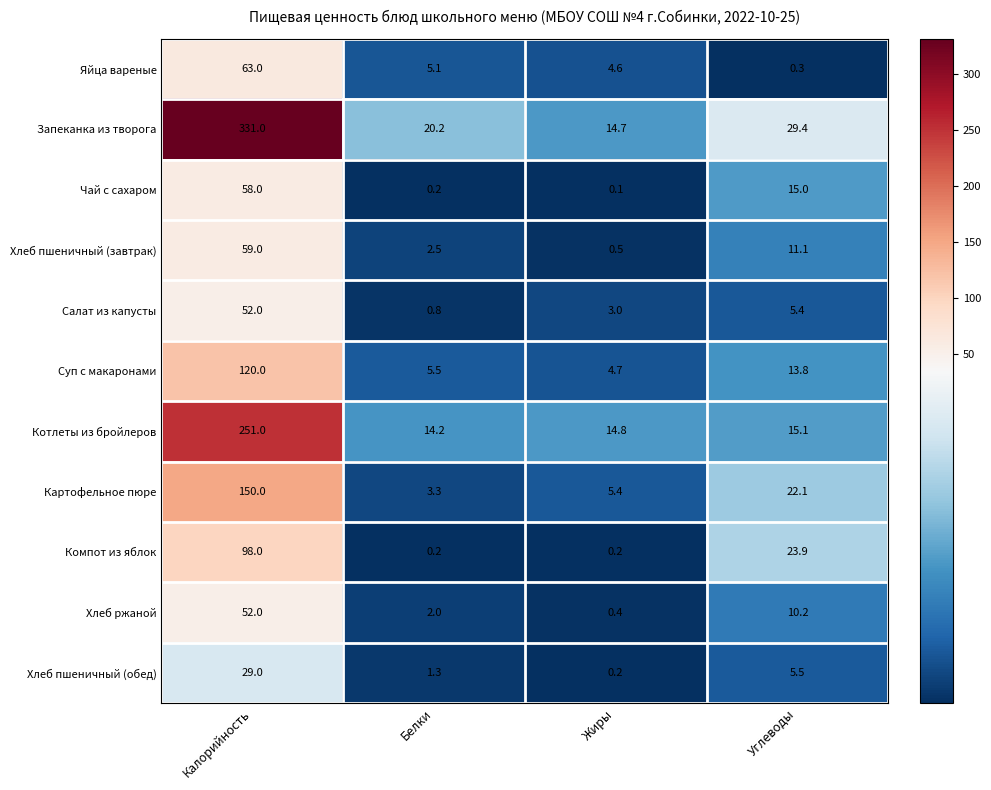

At which label is Суп с макаронами closest to 62?

Углеводы